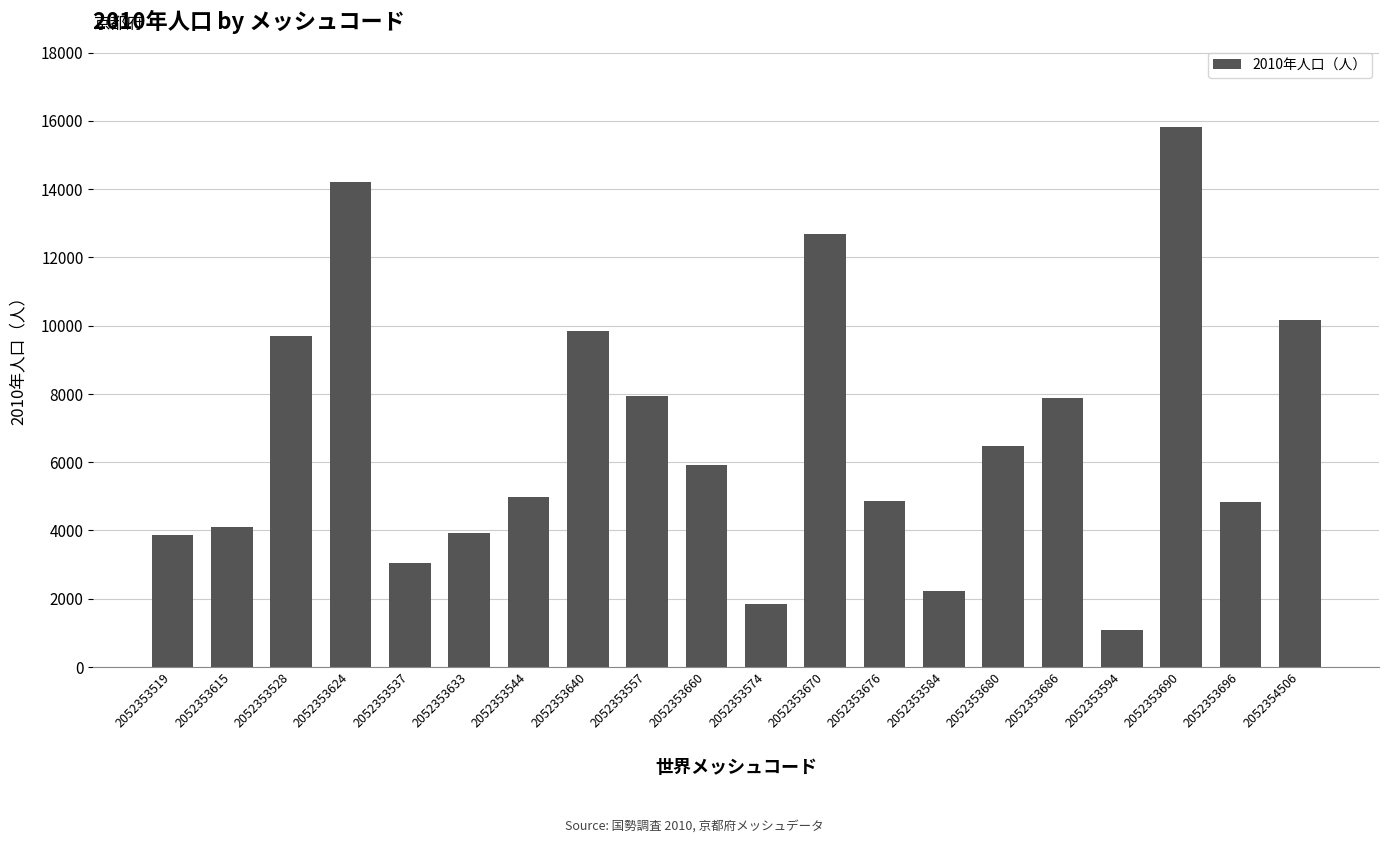

What is the change in value from 2052353640 to 2052353690?

+5977